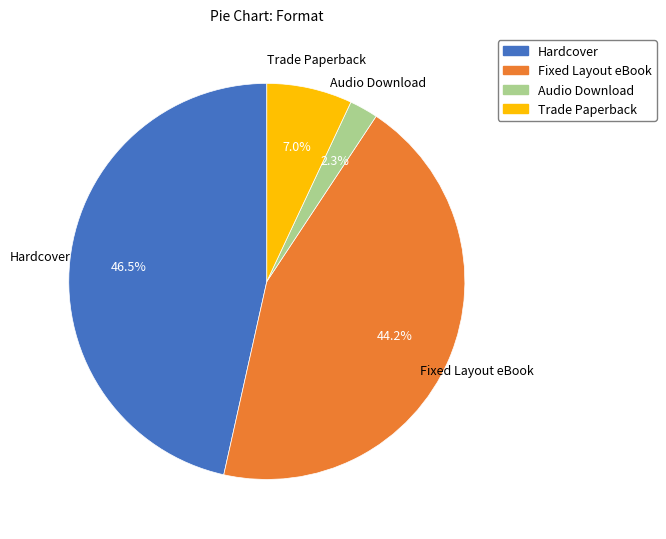

To the nearest percent, what portion does Trade Paperback represent?

7%